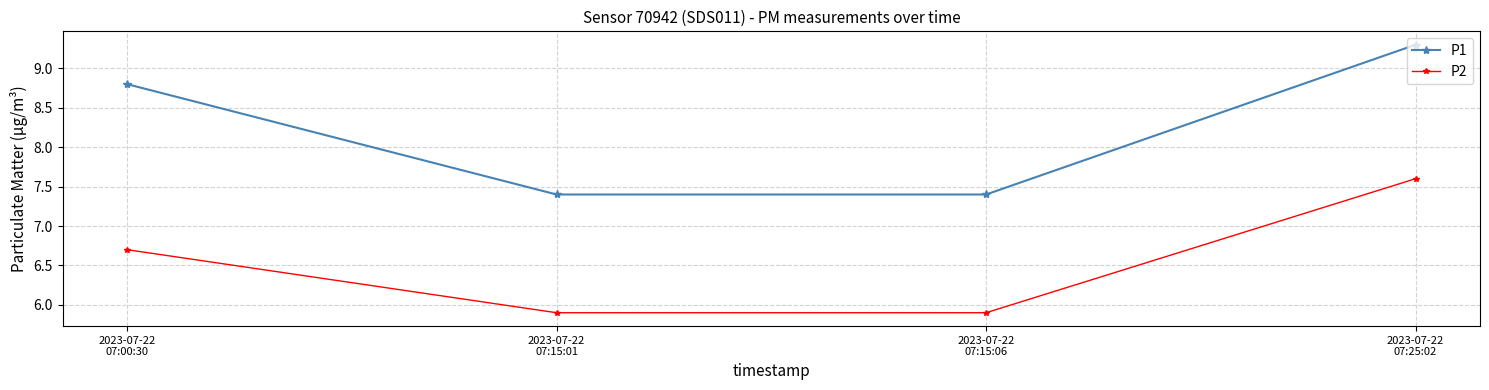

At how many categories does at least one series exceed 6?

4